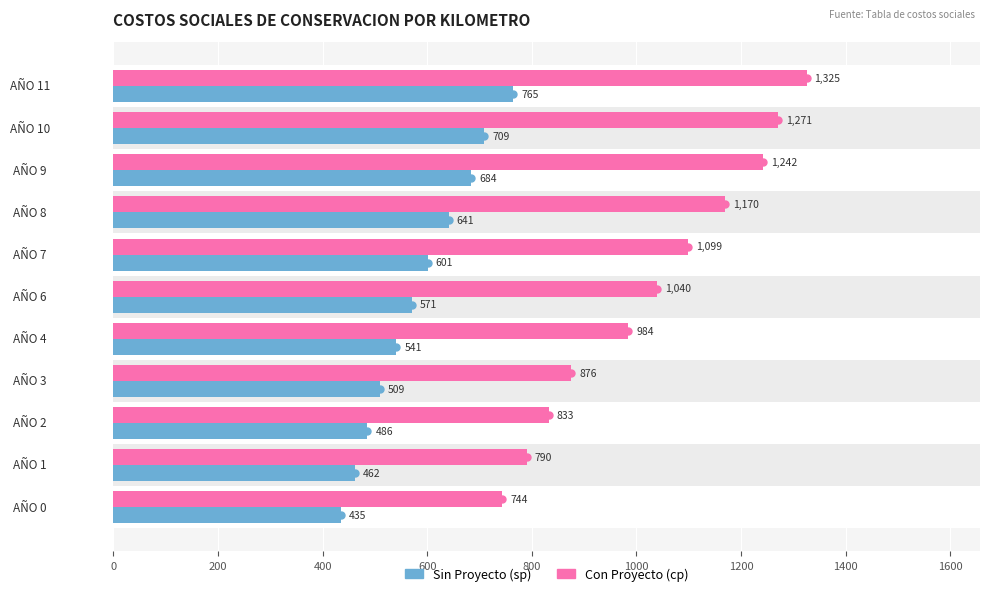

Between AÑO 1 and AÑO 3, which series saw the biggest shift?

Con Proyecto (cp)